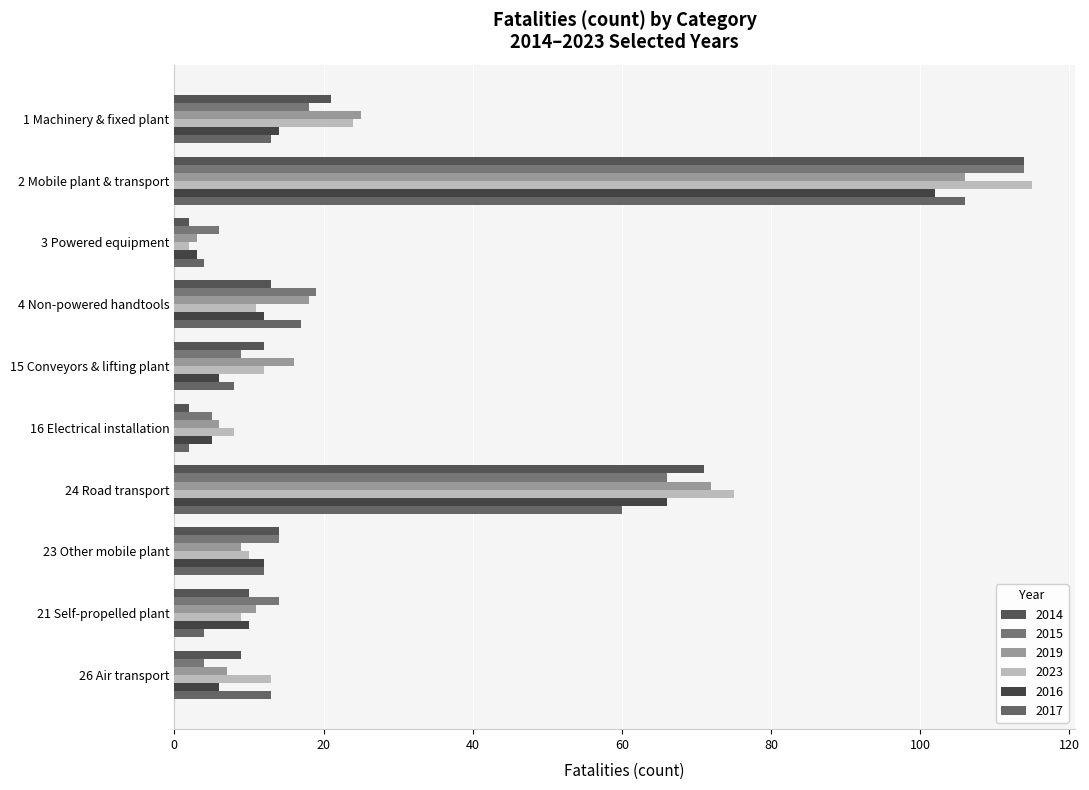

At which category is the sum across all series the highest?

2 Mobile plant & transport